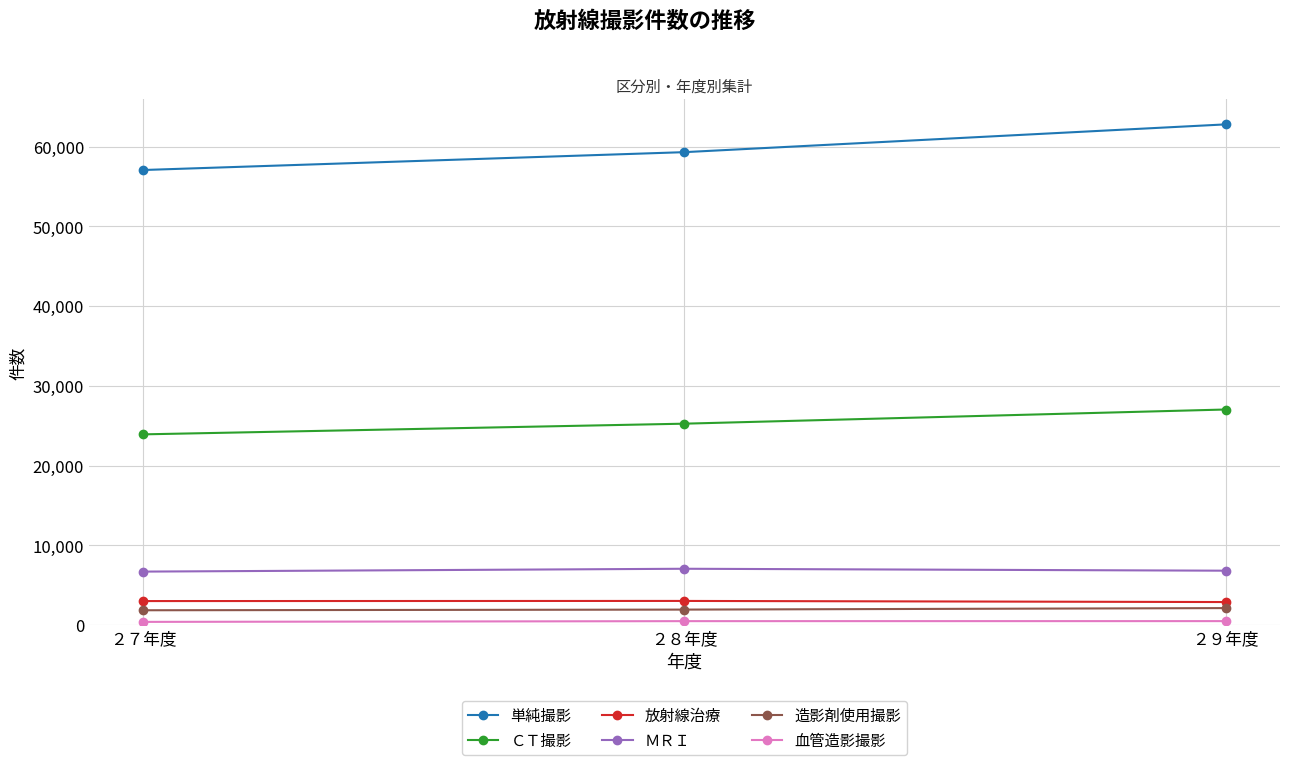

What is the difference between the maximum and minimum values in the 単純撮影 series?

5722